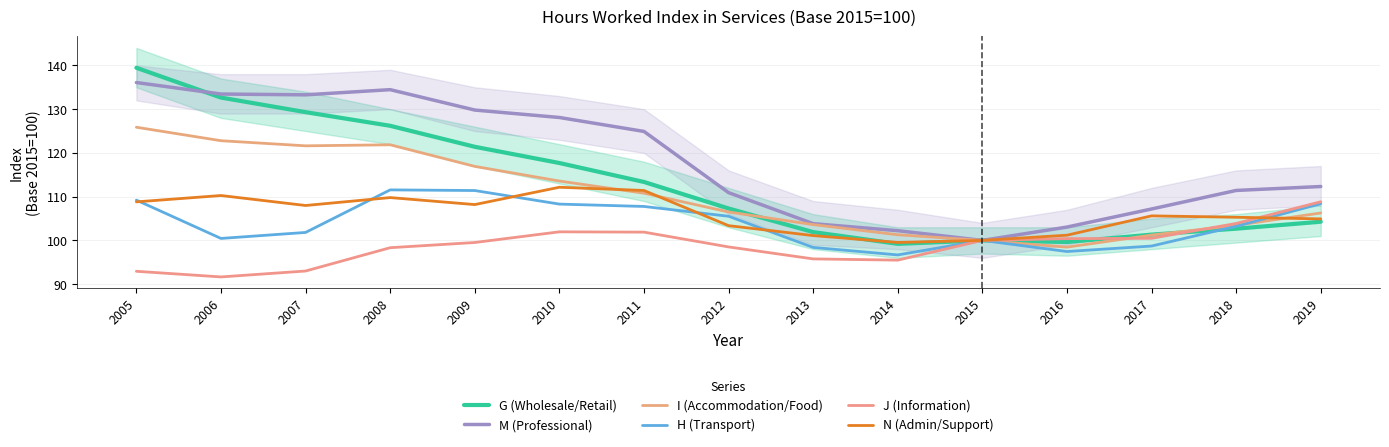

Is the value of H (Transport) at 2015 greater than the value of I (Accommodation/Food) at 2019?

No